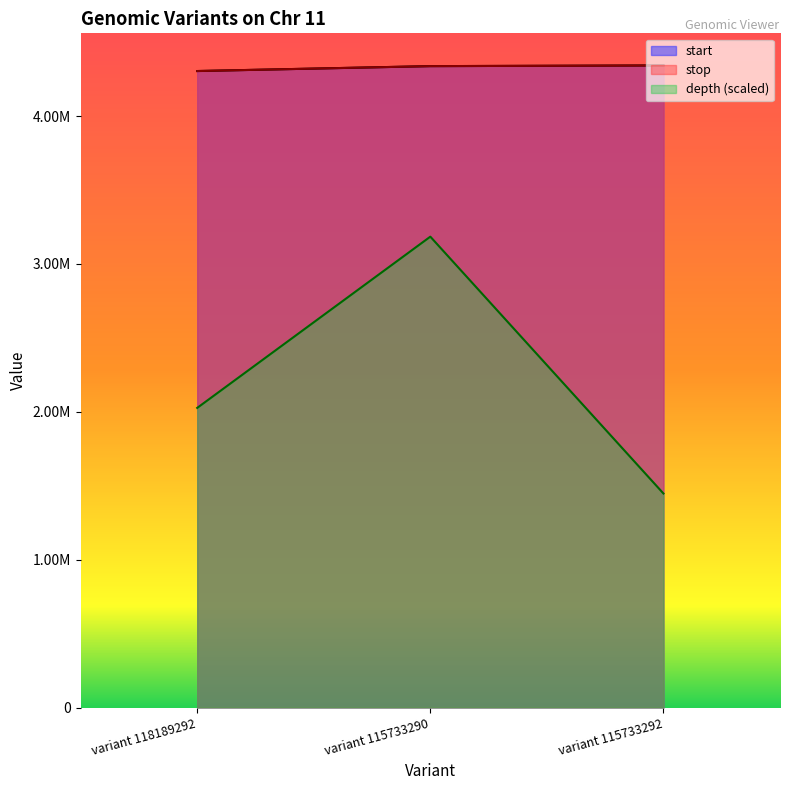

Reading left to right, what are all the values shown in this chart?

start: variant 118189292=4304116.0	variant 115733290=4337332.0	variant 115733292=4342017.0
stop: variant 118189292=4304117.0	variant 115733290=4337333.0	variant 115733292=4342018.0
depth: variant 118189292=2026274.6	variant 115733290=3184145.8	variant 115733292=1447339.0